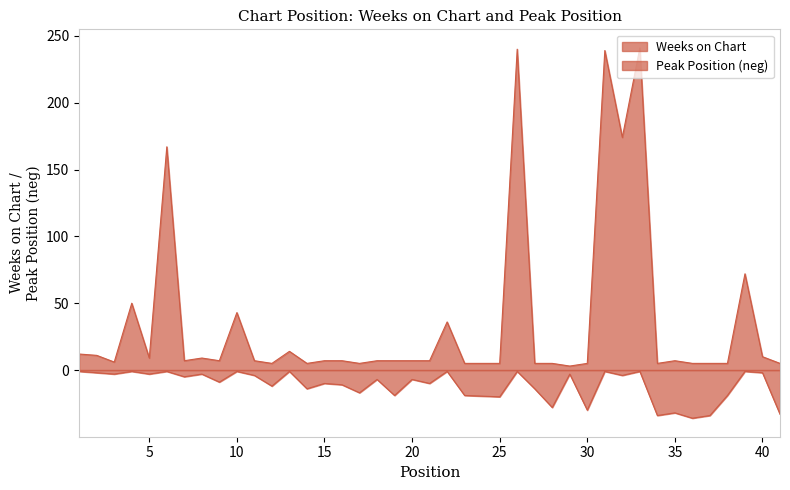

List the series in order of their peak value, highest first.

Weeks on Chart, Peak Position